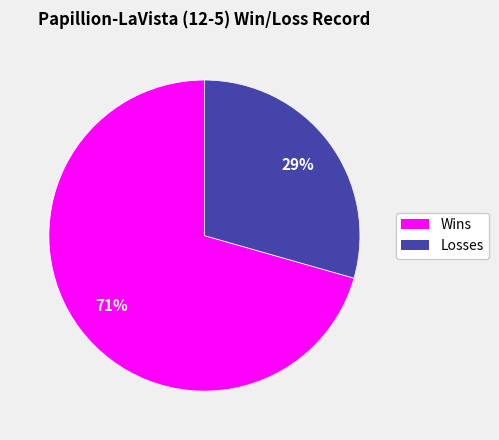

What percentage is the Losses slice, to the nearest percent?

29%